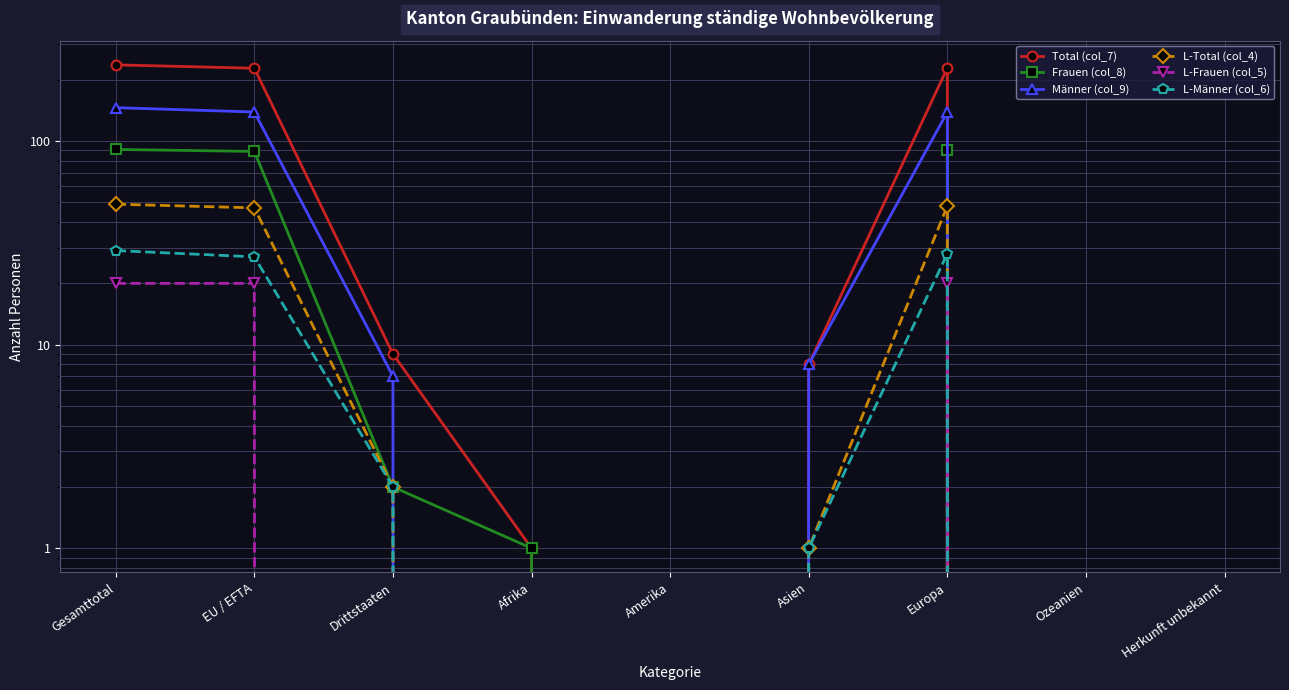

What is the difference between the Total (col_7) values at Afrika and Gesamttotal?

236